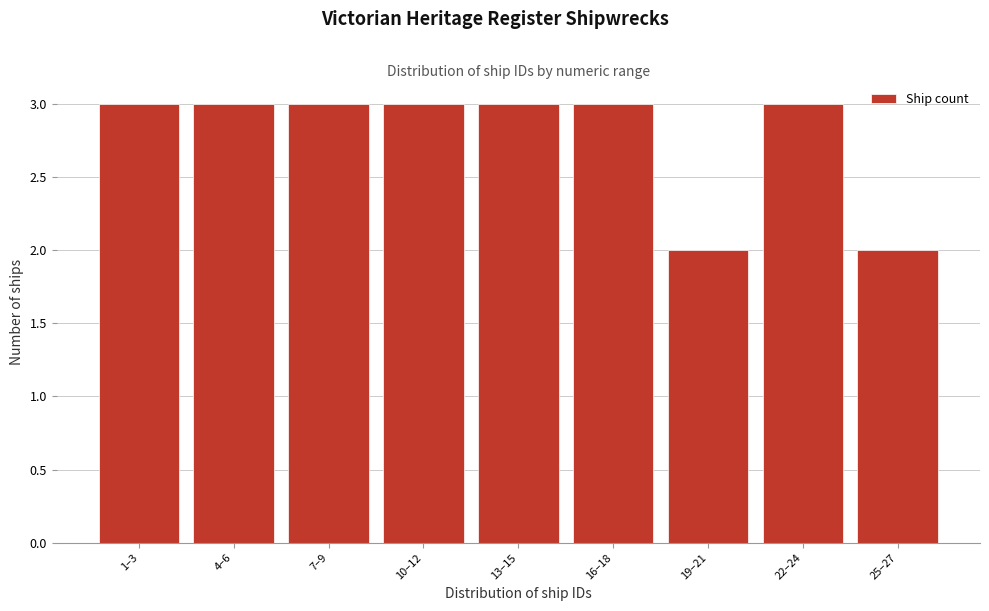

Reading right to left, list all the values displayed in this chart.

2	3	2	3	3	3	3	3	3